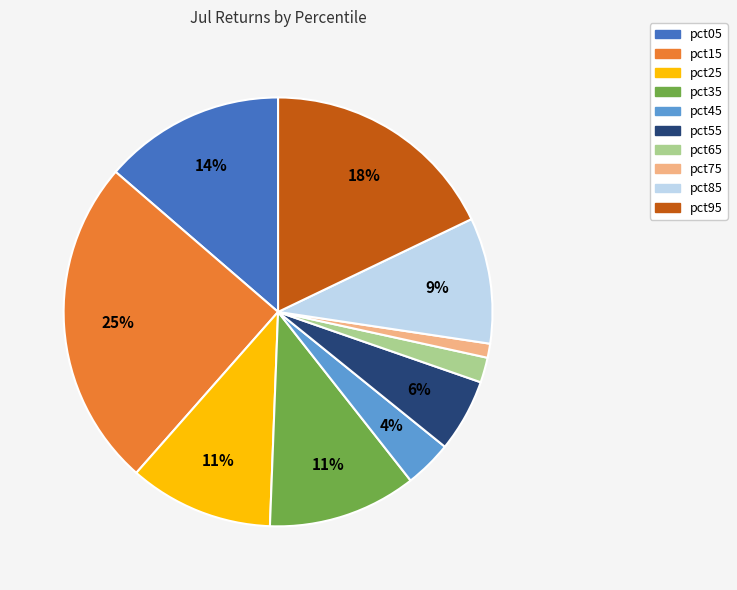

Count the number of slices in the pie.

10